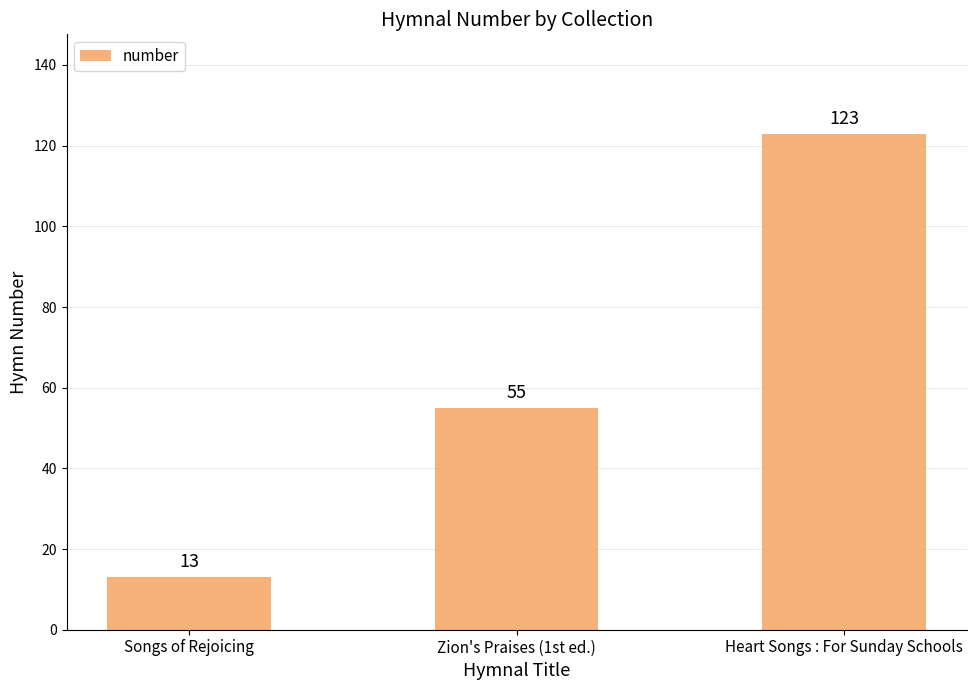

Are the bars horizontal?

No